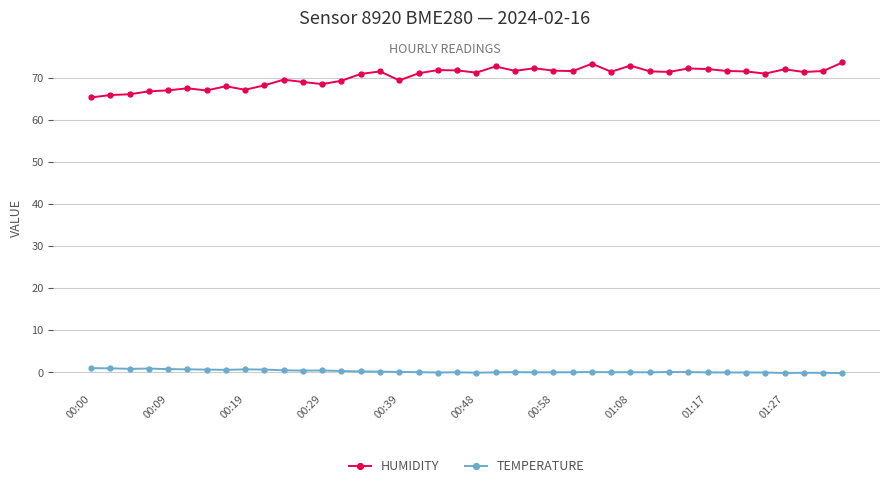

At how many categories does at least one series exceed 55?

40